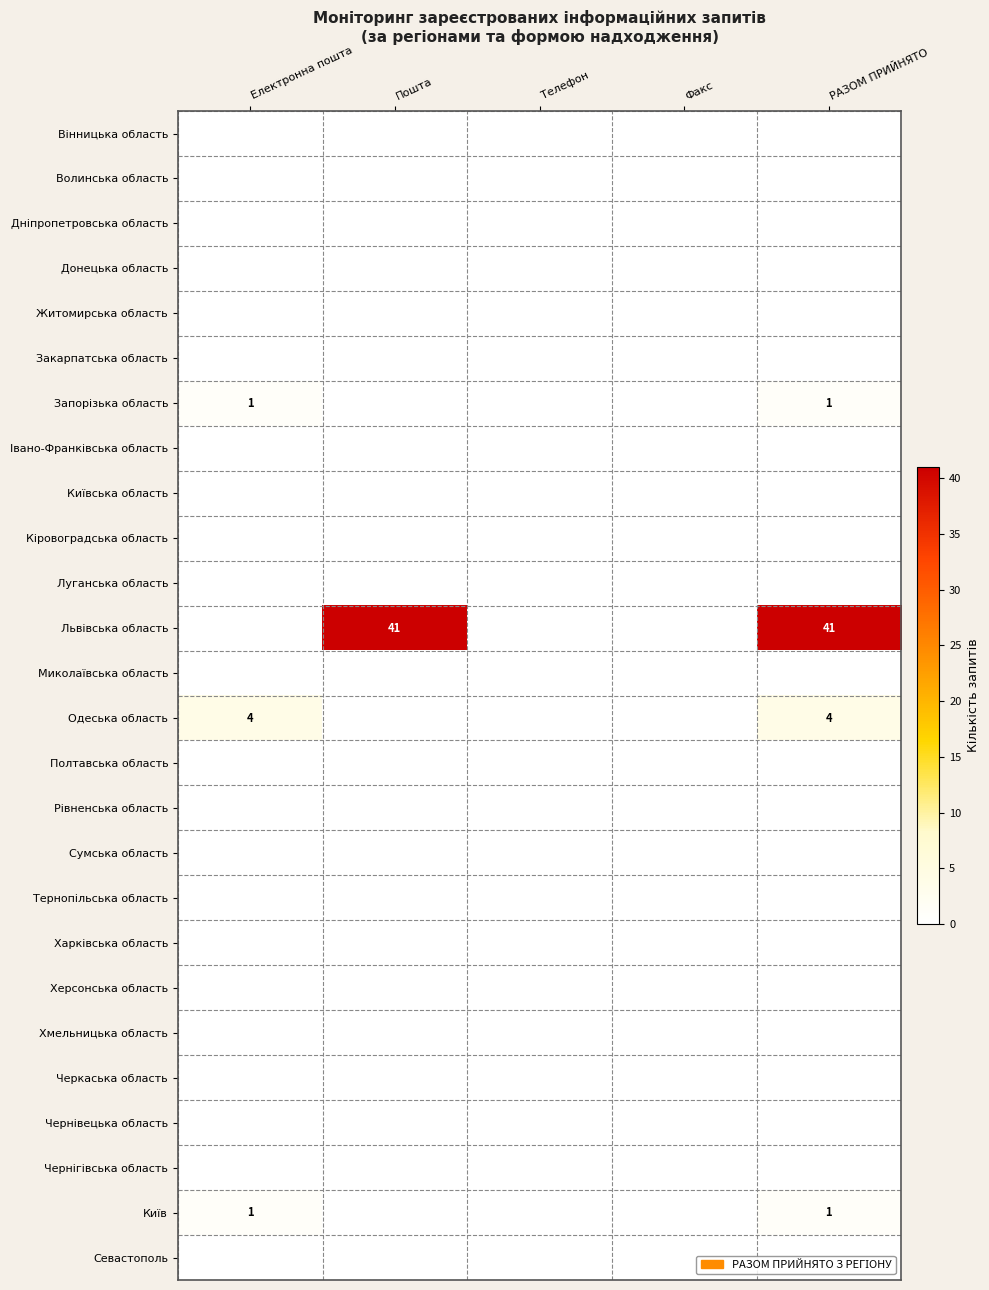

At how many categories does at least one series exceed 34?

2